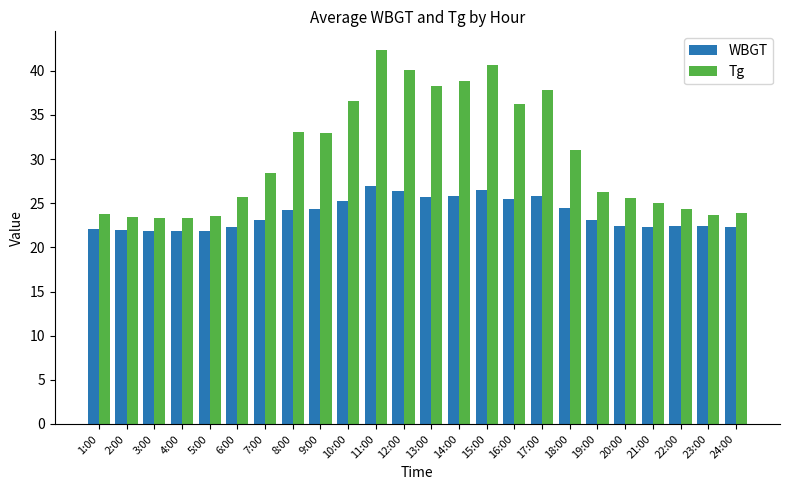

What is the total value across all series at 11:00?

69.3